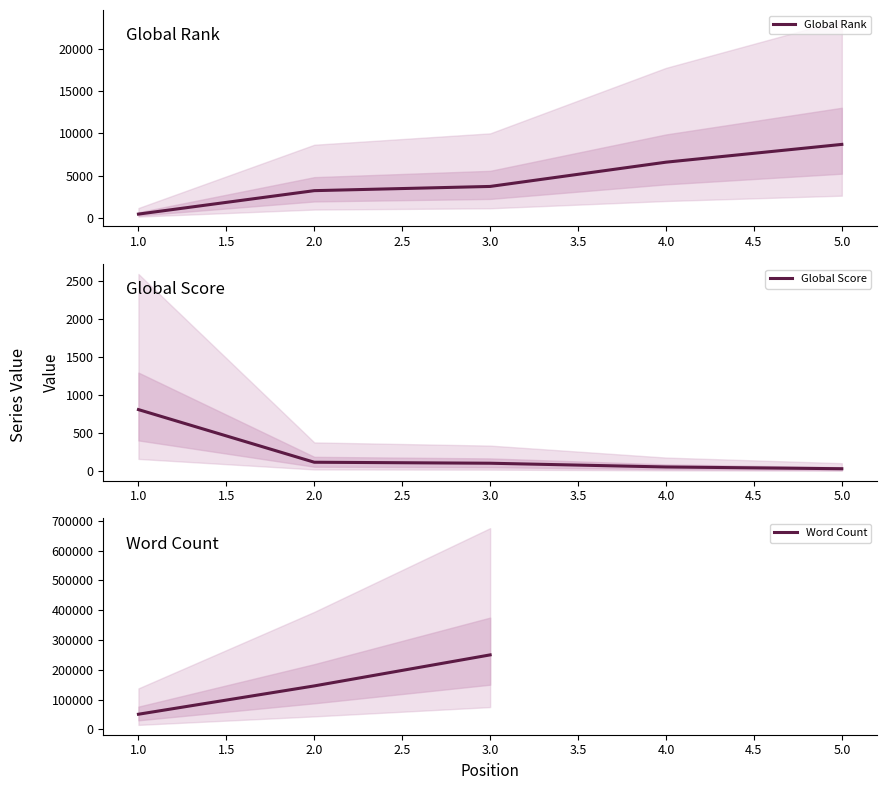

The value of Global Score at 3 is 52. True or false?

False